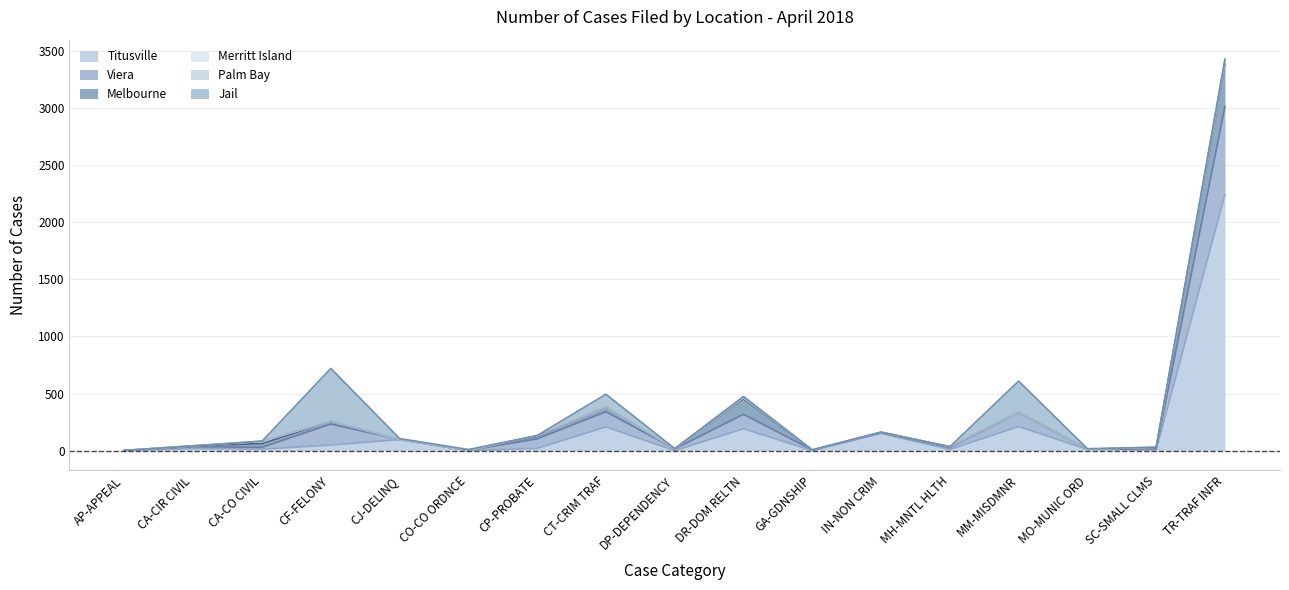

What is the spread (max minus min) of values at AP-APPEAL?

2